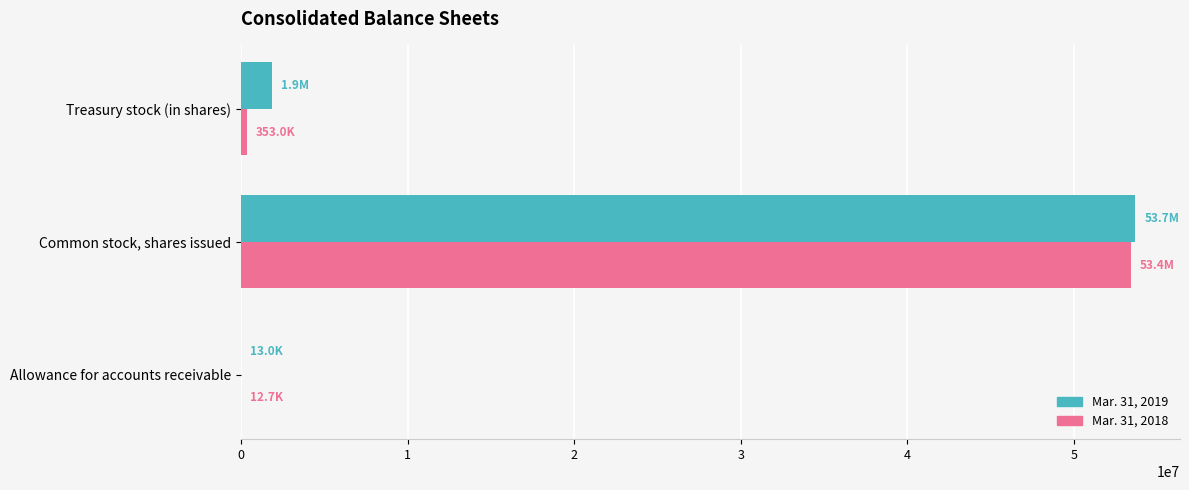

At which label does Mar. 31, 2019 reach its peak?

Common stock, shares issued